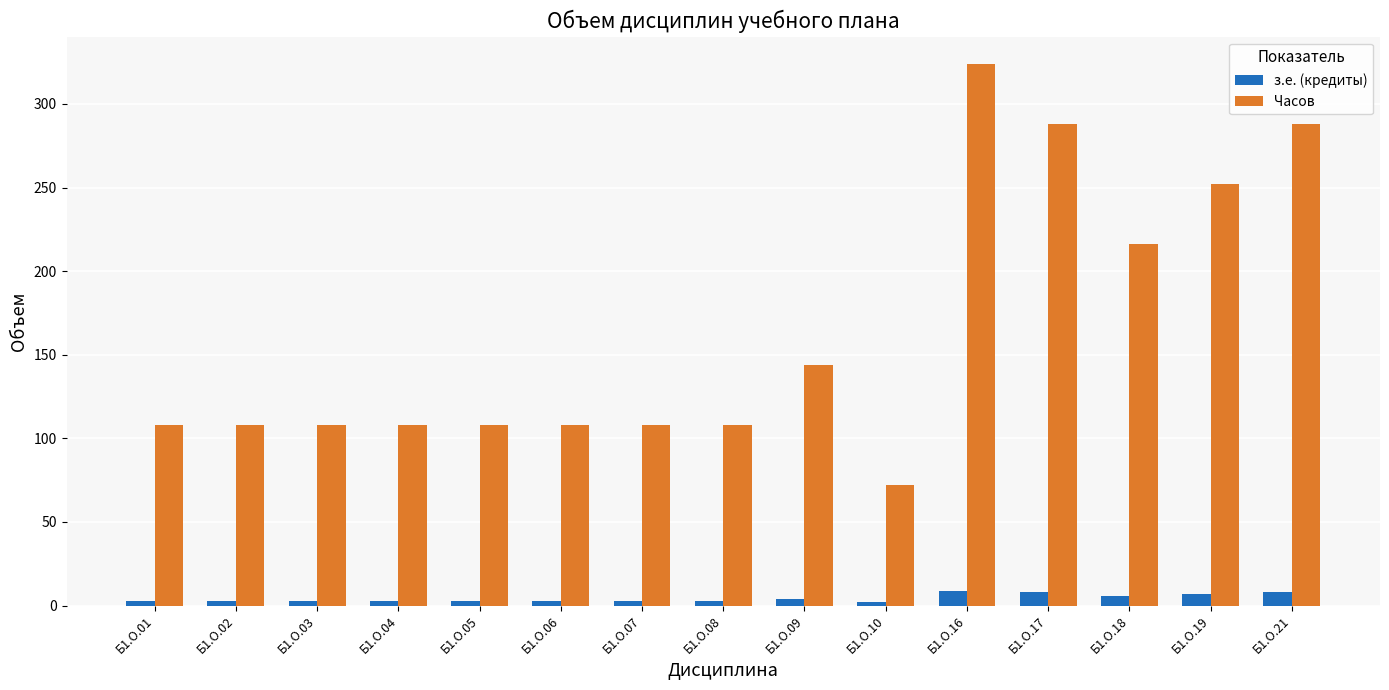

What is the highest value of the з.е. (кредиты) series?

9